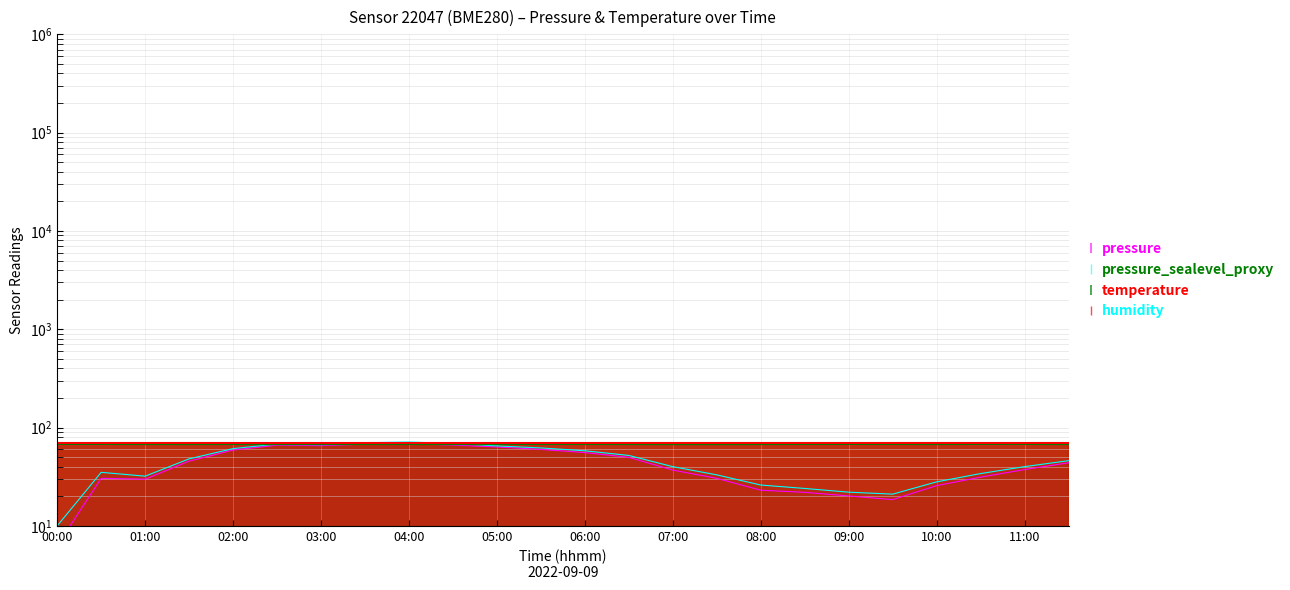

True or false: temperature and pressure_sealevel_proxy cross at least once.

True